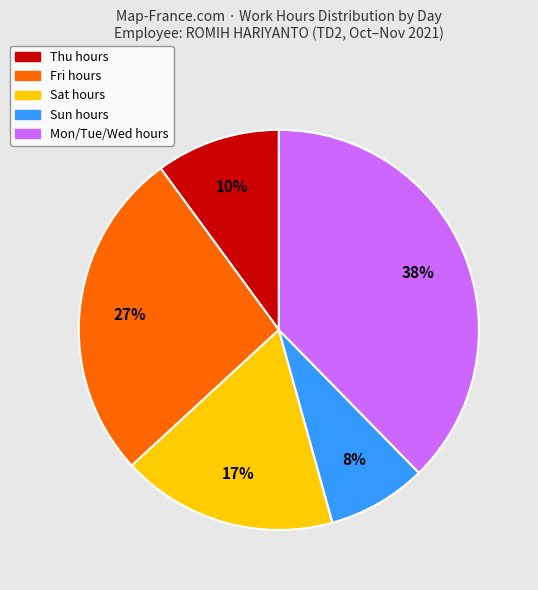

Between Sat hours and Sun hours, which is larger?

Sat hours